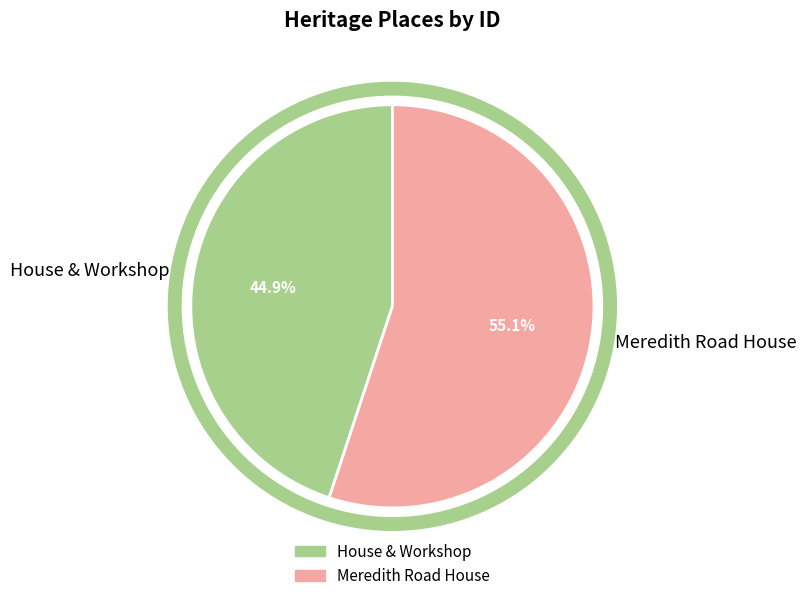

Does any single category account for the majority?

Yes